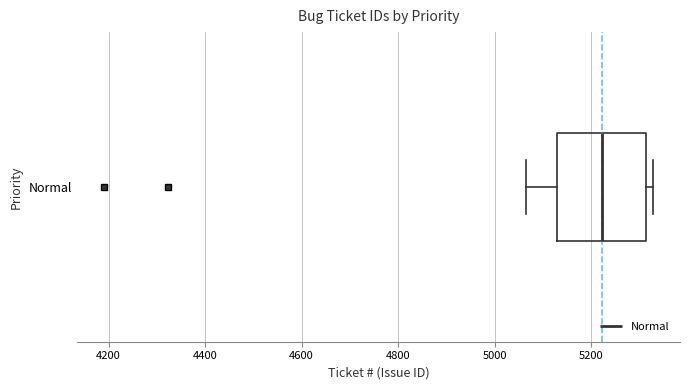

Transcribe this box plot: give where the median line is, the range the box spans, and where the two whiskers end, as read against the x-axis. The values are not printed on the chart, so give them approximately, as read against the axis.

median 5220, box 5120 to 5320, whiskers 5060 to 5320 (just right of the box's right edge)